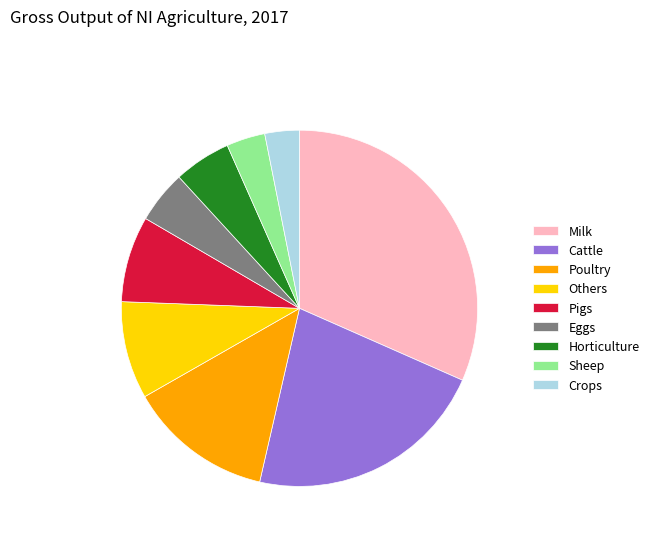

What is the largest slice in the pie chart?

Milk